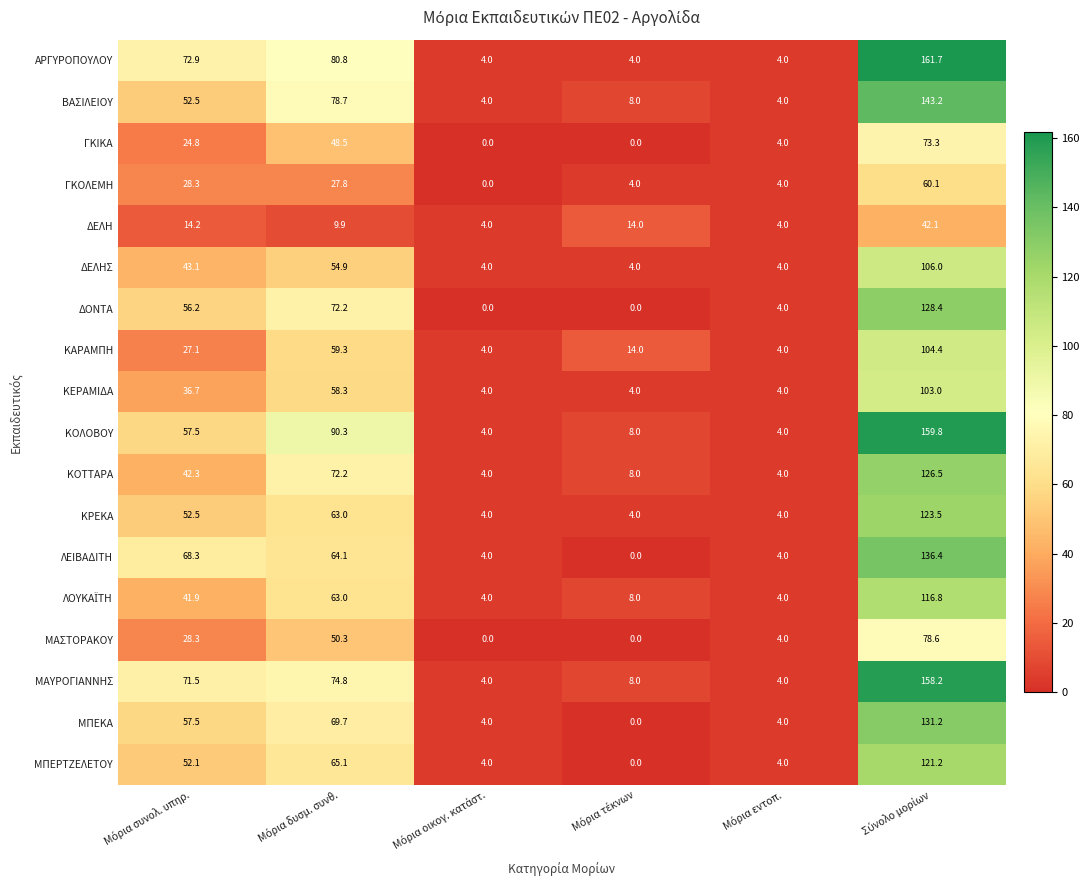

How many data points does each series have?

6